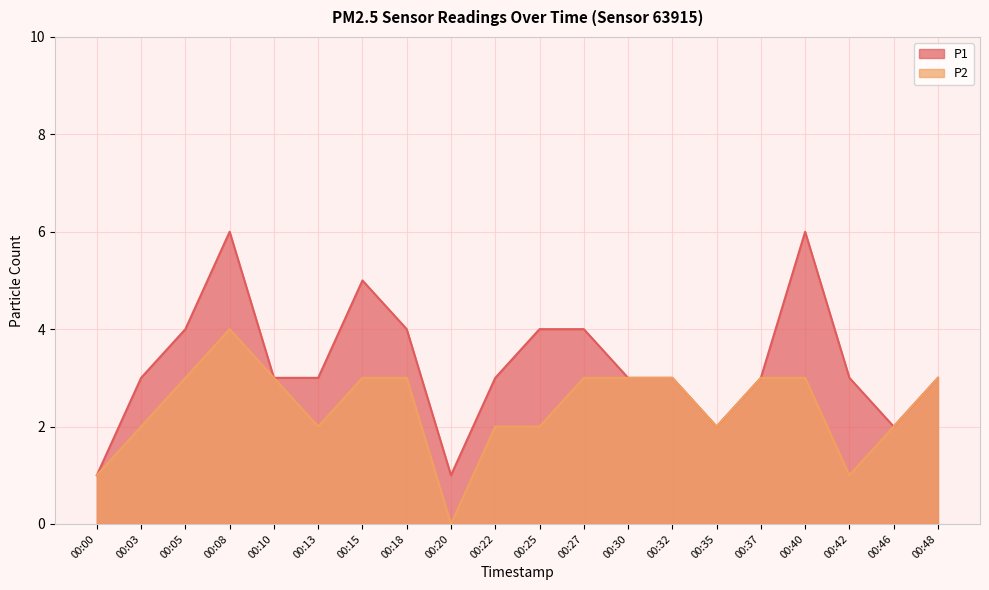

What is the value of the P2 point at the 10th from the left?

2